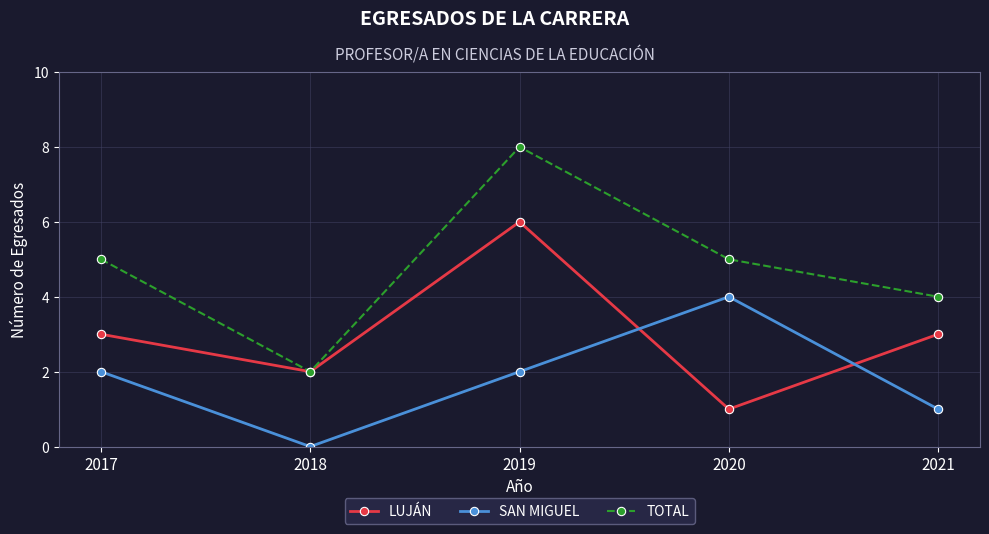

Reading right to left, list all the values displayed in this chart.

LUJÁN: 3	1	6	2	3
SAN MIGUEL: 1	4	2	0	2
TOTAL: 4	5	8	2	5